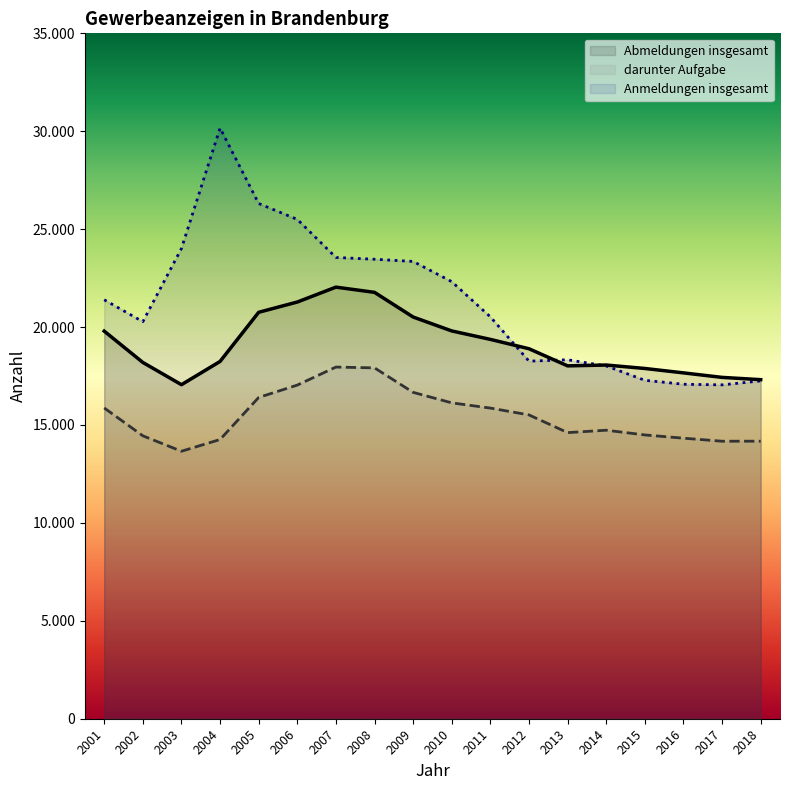

What is the value of the darunter Aufgabe point at the 10th from the left?

16130